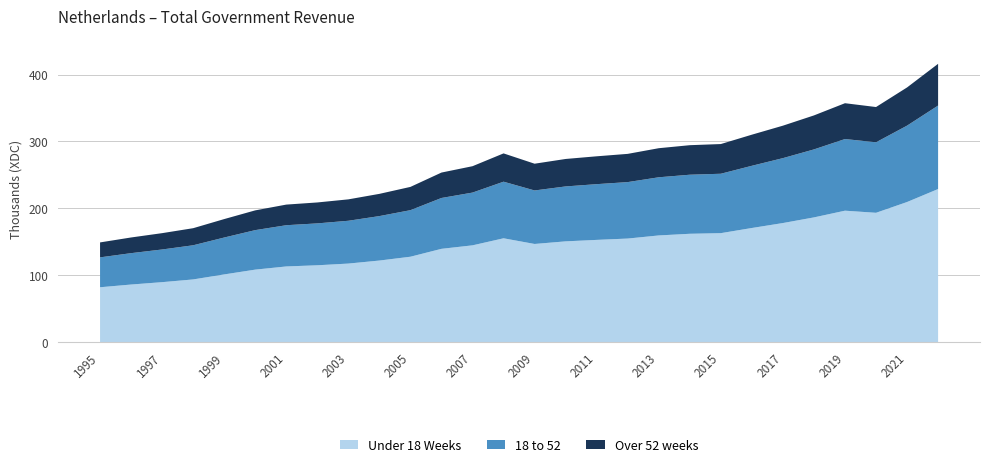

Reading left to right, what are all the values shown in this chart?

1995=148977	1996=156377	1997=162832	1998=170245	1999=183879	2000=196896	2001=205529	2002=208733	2003=213363	2004=221580	2005=231996	2006=253438	2007=262935	2008=282084	2009=266663	2010=273748	2011=277741	2012=281370	2013=289840	2014=294353	2015=296054	2016=310066	2017=323531	2018=338867	2019=357121	2020=351403	2021=380695	2022=416023